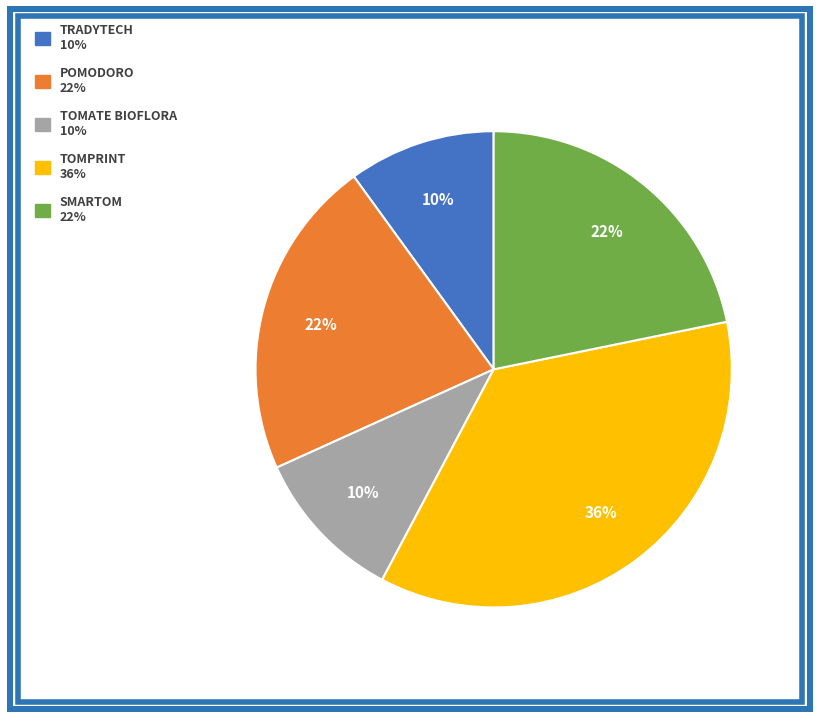

Which slice is the largest?

TOMPRINT